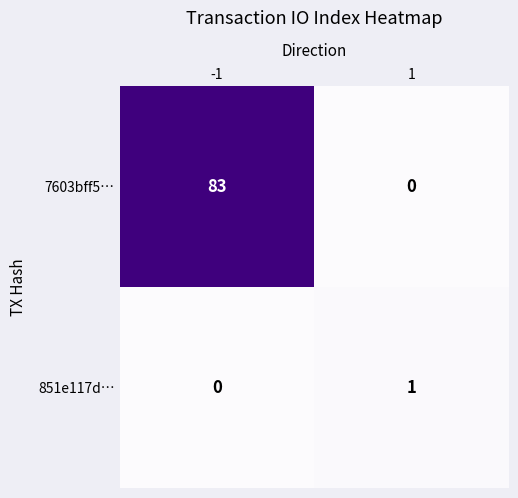

At 1, list the series in order from smallest to largest.

7603bff5…, 851e117d…